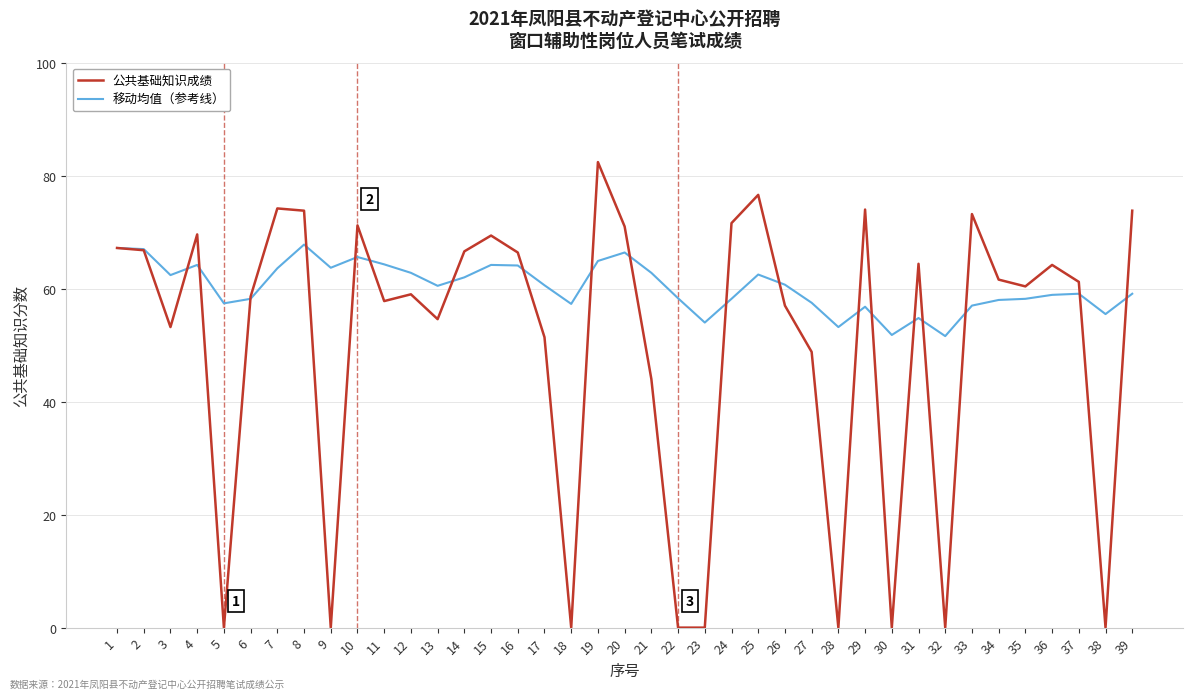

What is the difference between the highest and lowest values at 29?

17.2